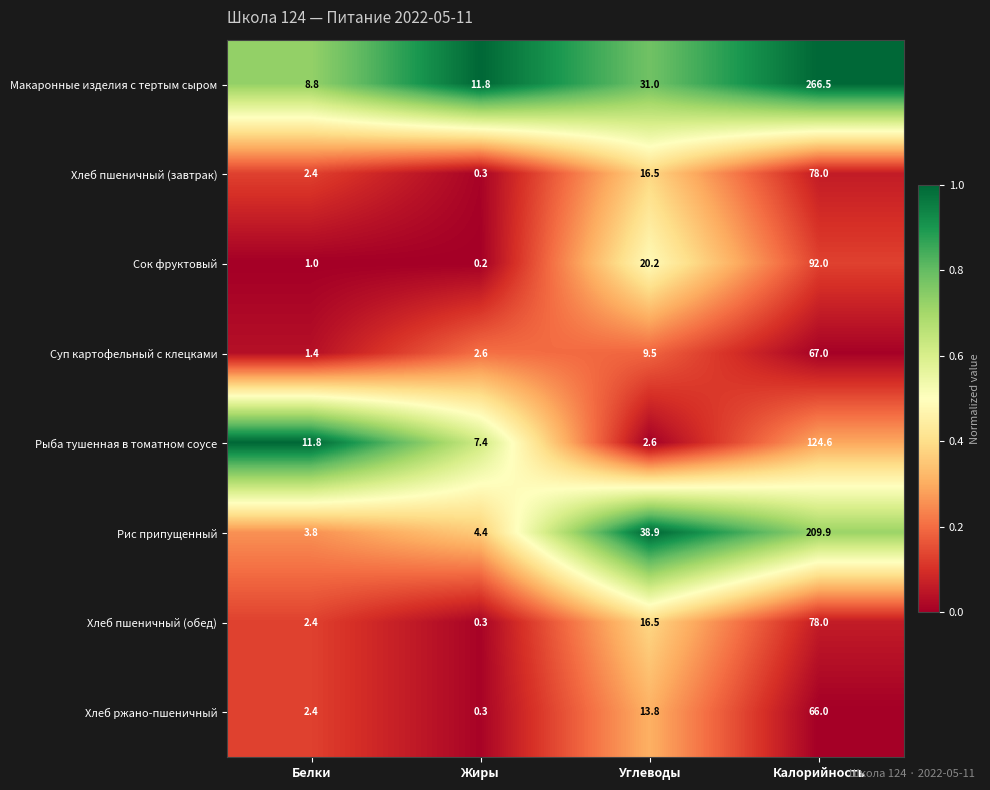

At which label does Сок фруктовый first exceed 20?

Углеводы